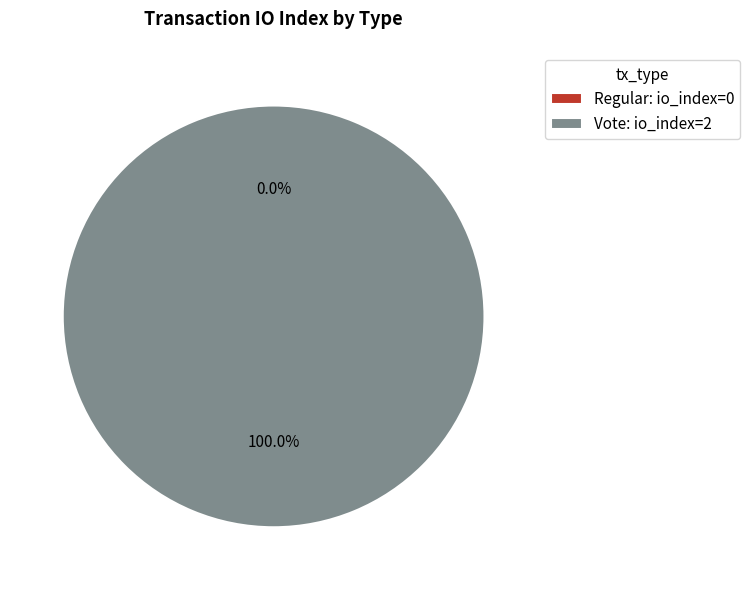

How many segments does this pie chart have?

2